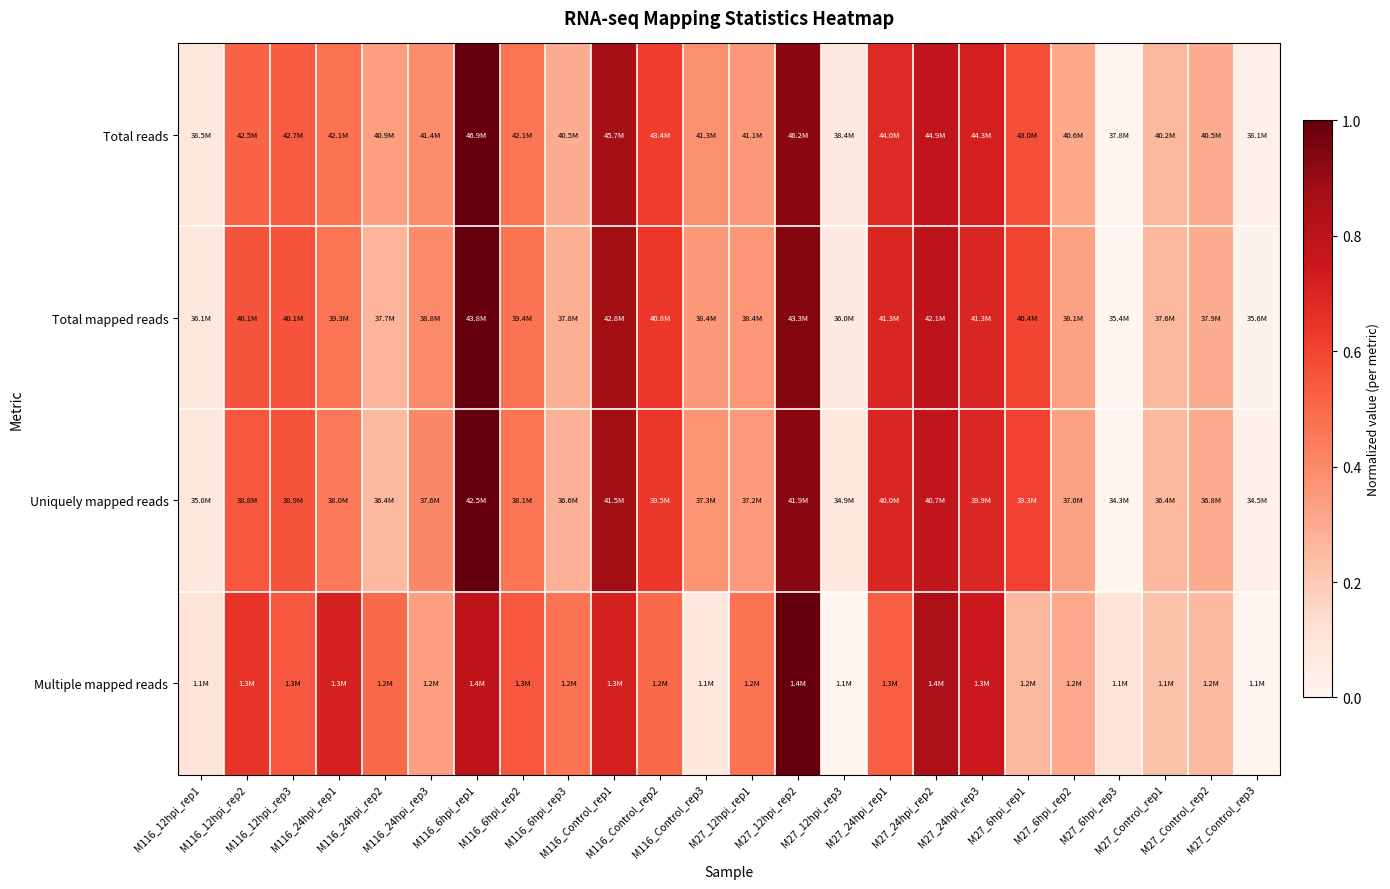

Which series has the largest total across all categories?

Total mapped reads